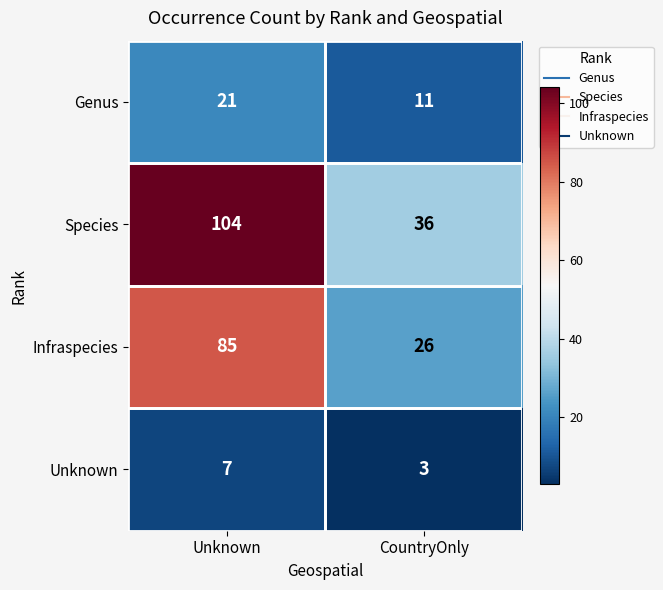

What is the difference between the highest and lowest values at CountryOnly?

33